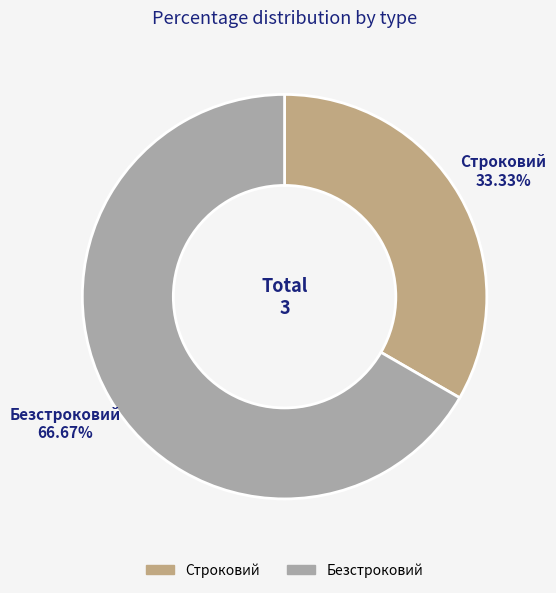

Is it true that Безстроковий is 57% of the pie?

False